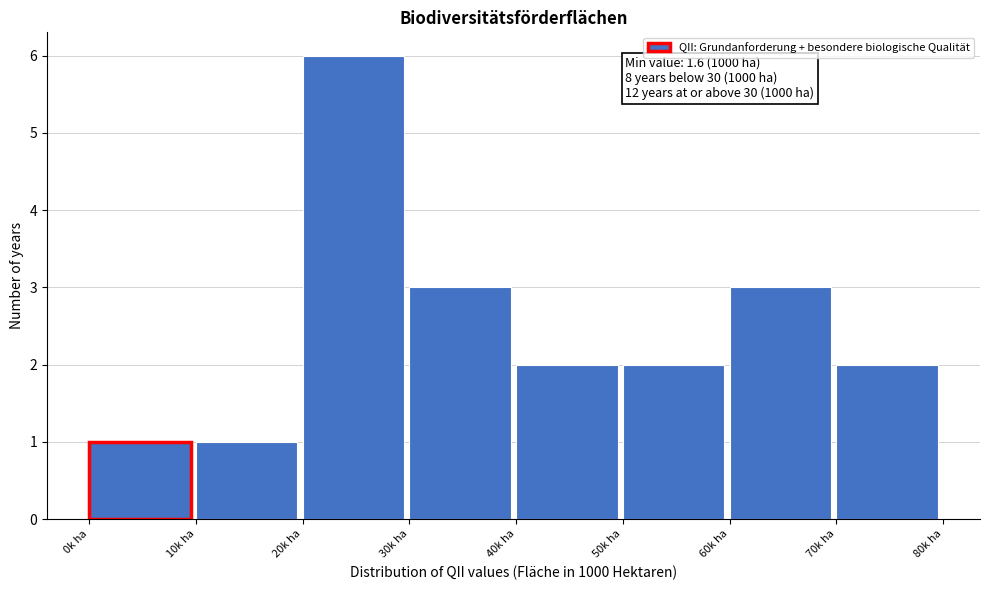

Over which range of the x-axis is the bar tallest?

20 to 30